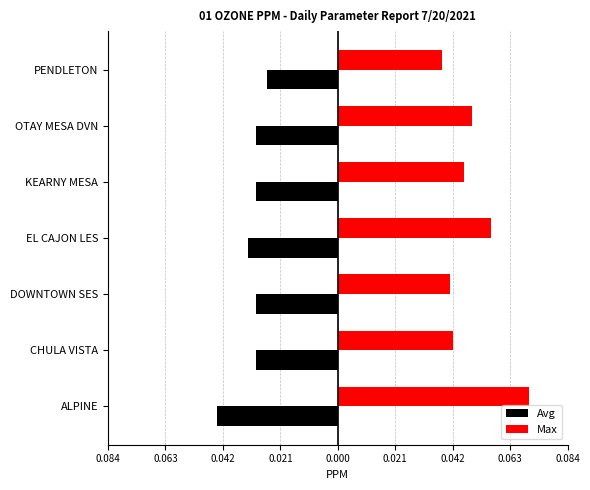

List the series in order of their peak value, highest first.

Max, Avg